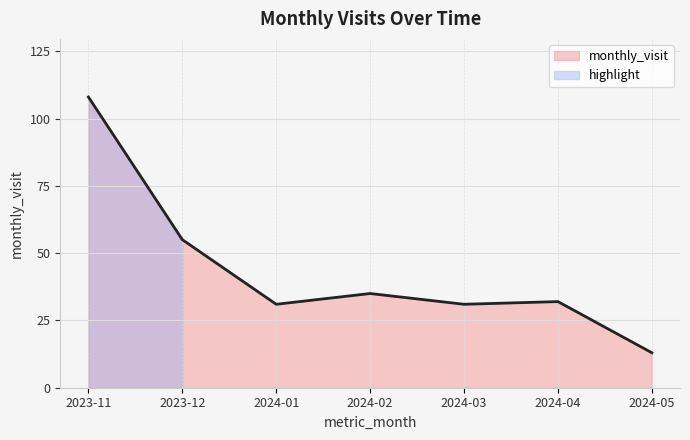

At which category does the data reach its first local valley?

2024-01